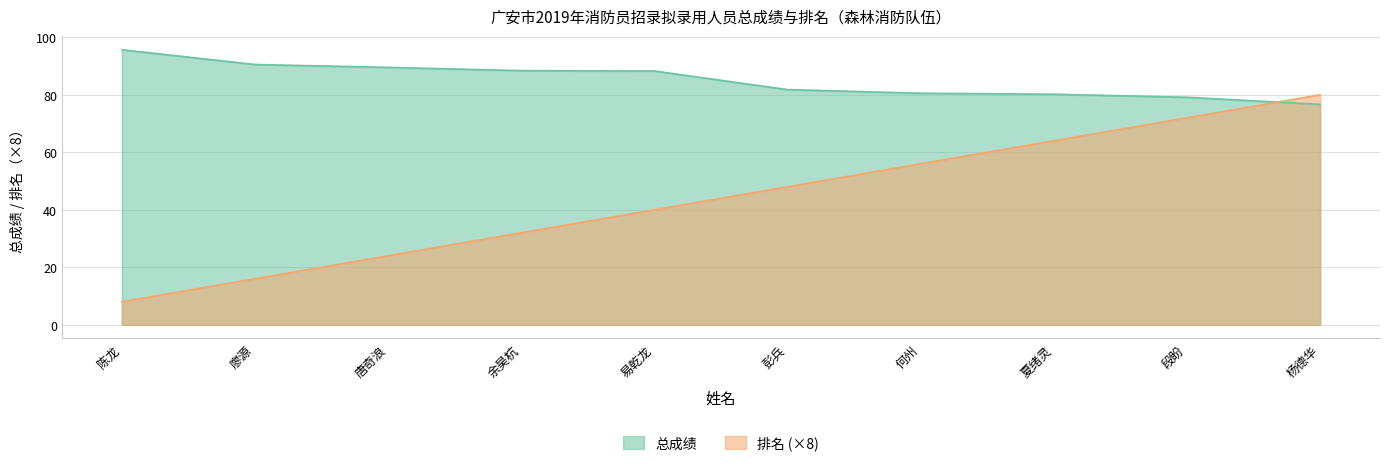

What is the label of the 9th point from the right?

廖源